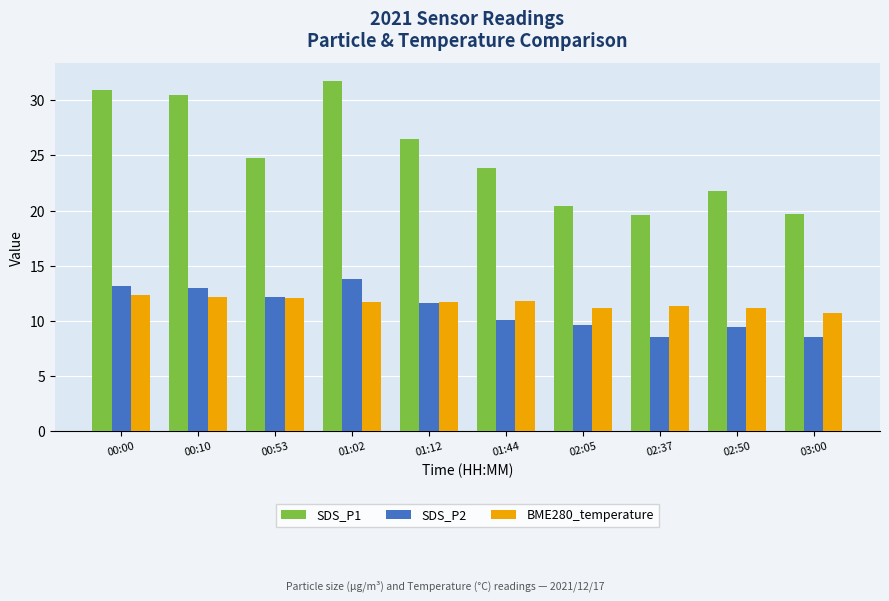

The value of SDS_P1 at 02:05 is 20.4. True or false?

True